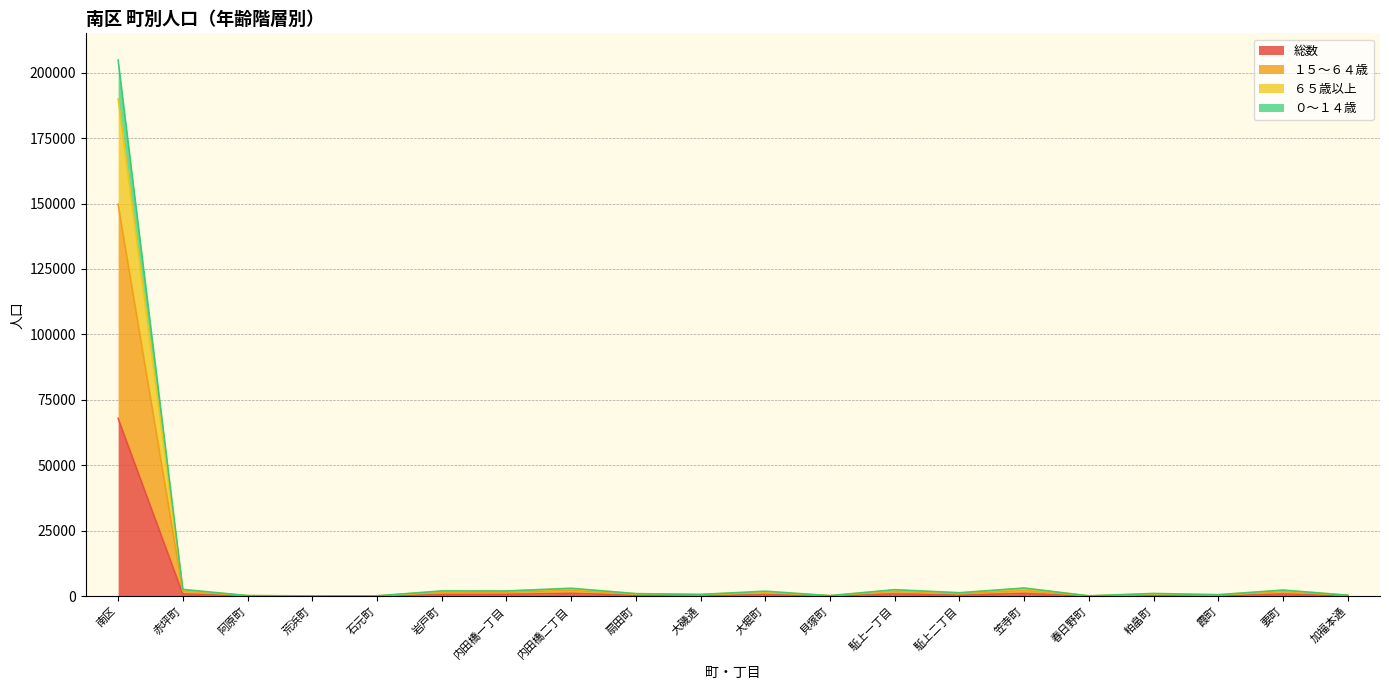

Is it true that ０～１４歳 equals 267 at 貝塚町?

False